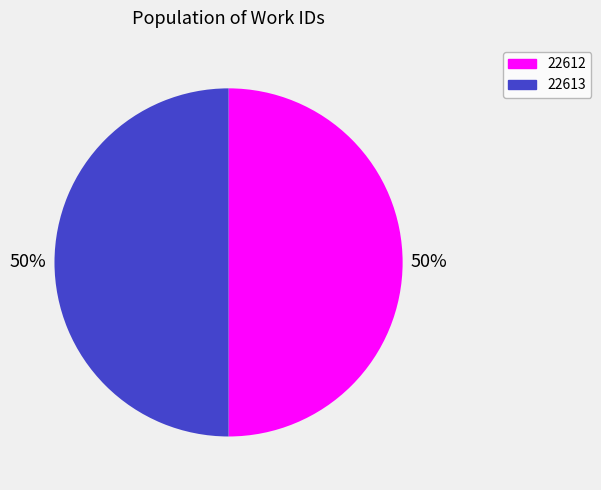

Count the number of slices in the pie.

2